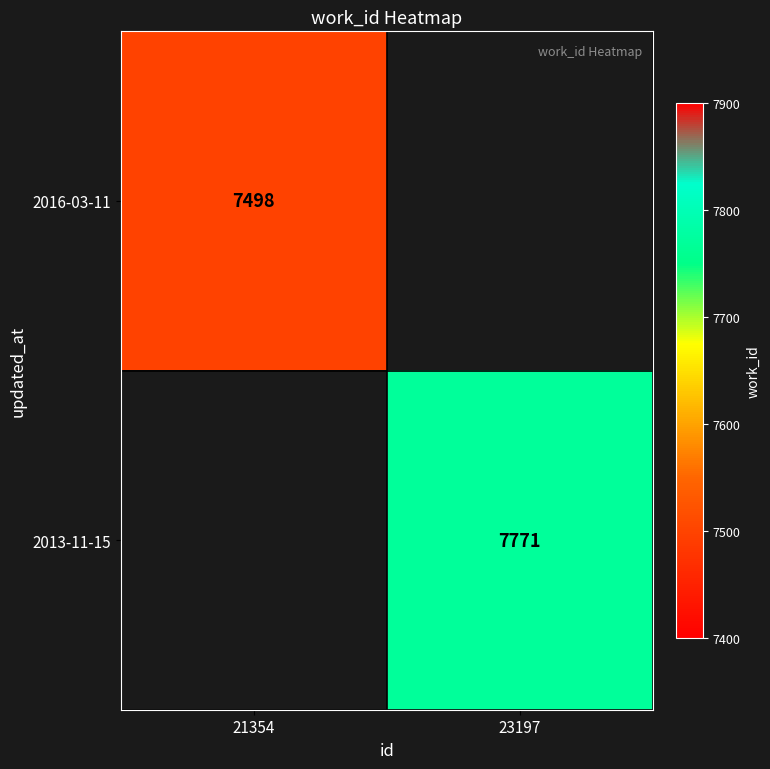

The value of 2013-11-15 at 23197 is 10265. True or false?

False